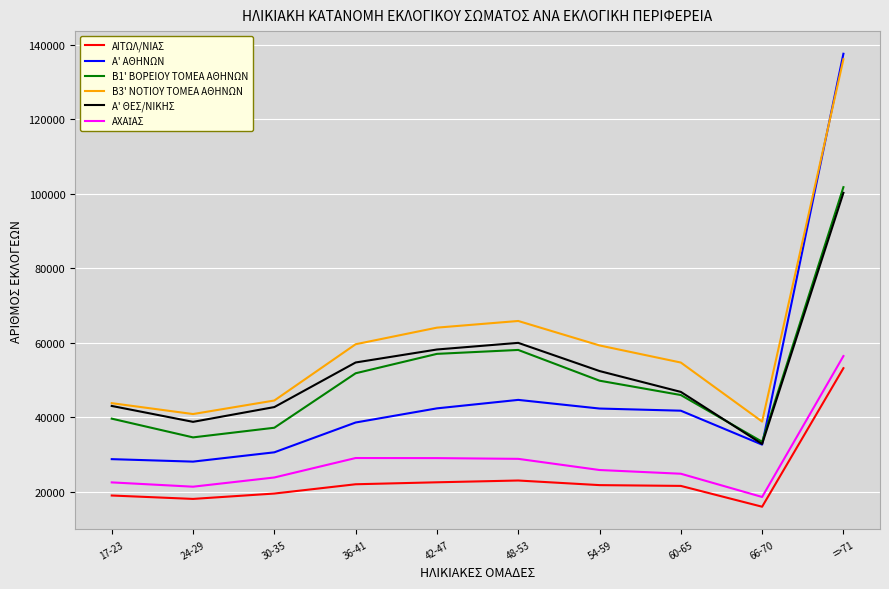

At which category does the chart reach its minimum across all series?

66-70